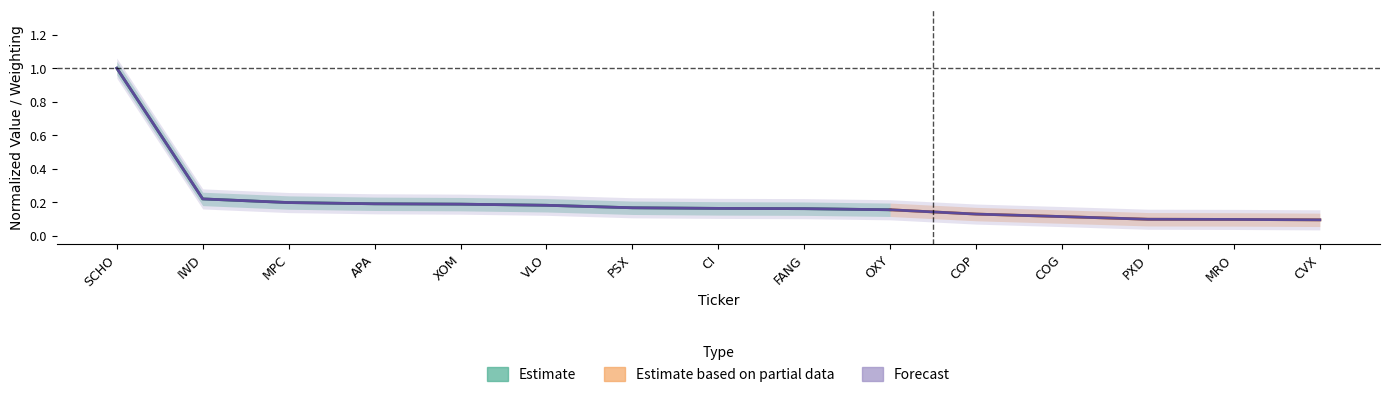

What is the greatest value displayed?

1.0